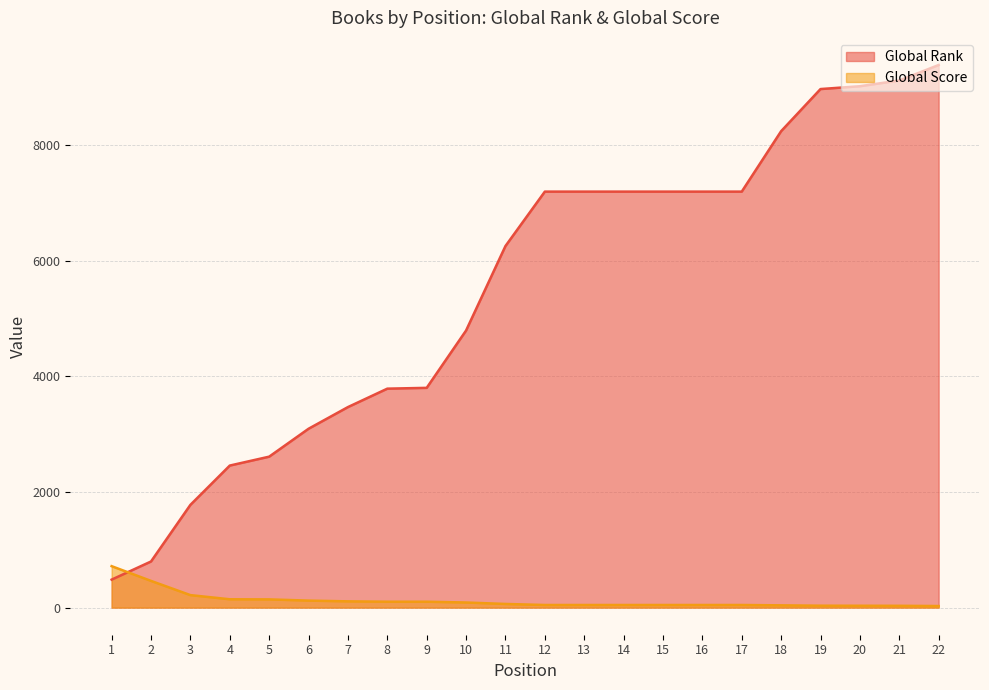

What are all the series names shown in the legend?

Global Rank, Global Score